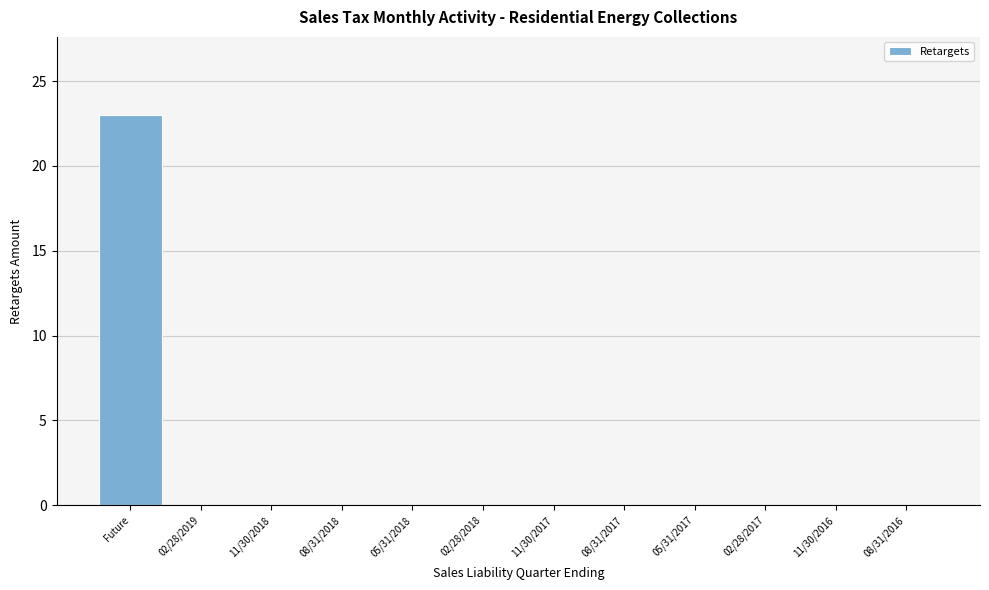

Reading right to left, transcribe all the data shown in this chart.

08/31/2016=0	11/30/2016=0	02/28/2017=0	05/31/2017=0	08/31/2017=0	11/30/2017=0	02/28/2018=0	05/31/2018=0	08/31/2018=0	11/30/2018=0	02/28/2019=0	Future=23